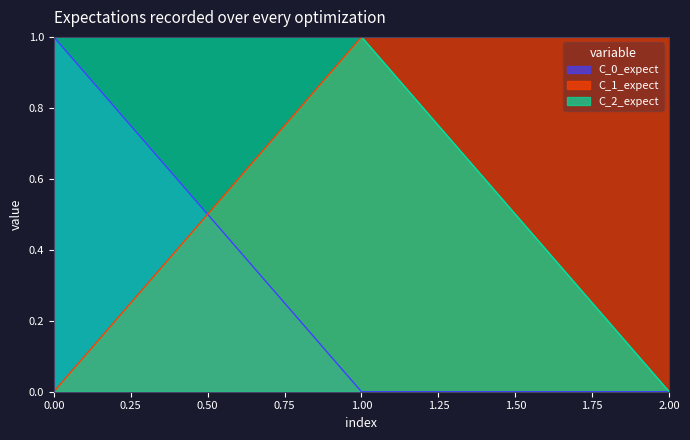

At which label does C_1_expect reach its minimum?

0.00